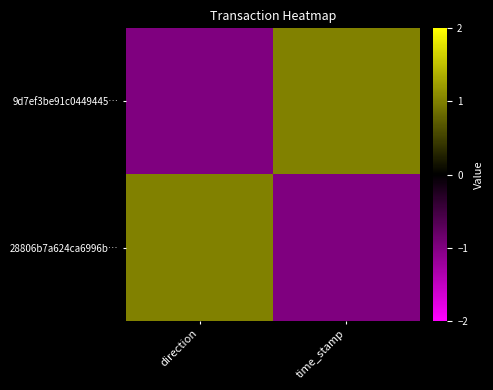

Reading right to left, extract all data points from this chart.

9d7ef3be91c0449445…: time_stamp=1	direction=-1
28806b7a624ca6996b…: time_stamp=-1	direction=1